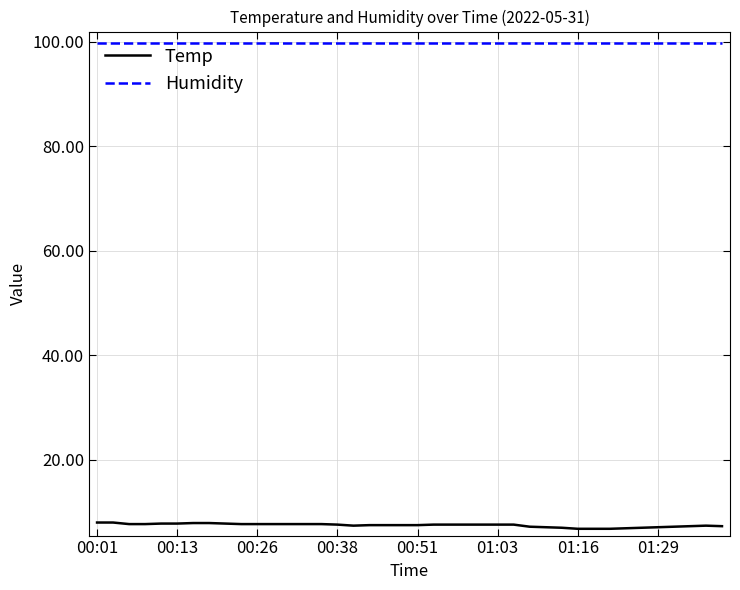

List the series in order of their overall mean, highest first.

Humidity, Temp